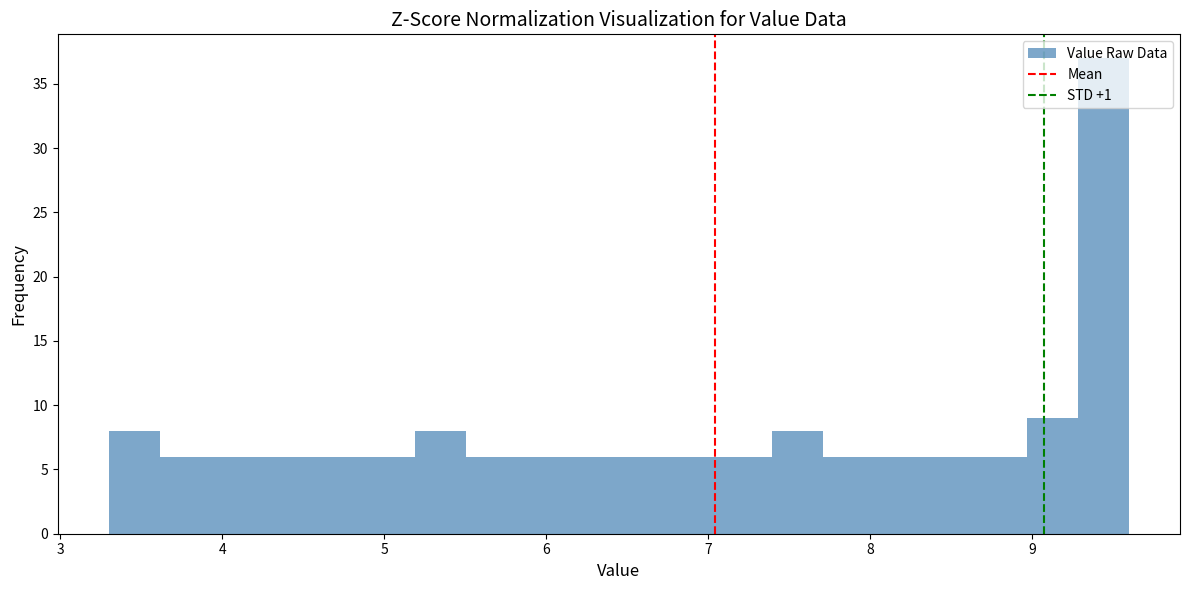

Read against the x-axis, roughly where is the centre of the tallest bar?

9.4